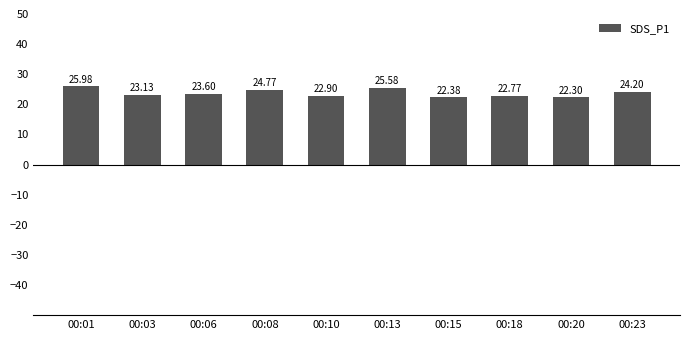

How many bars are there in total?

10